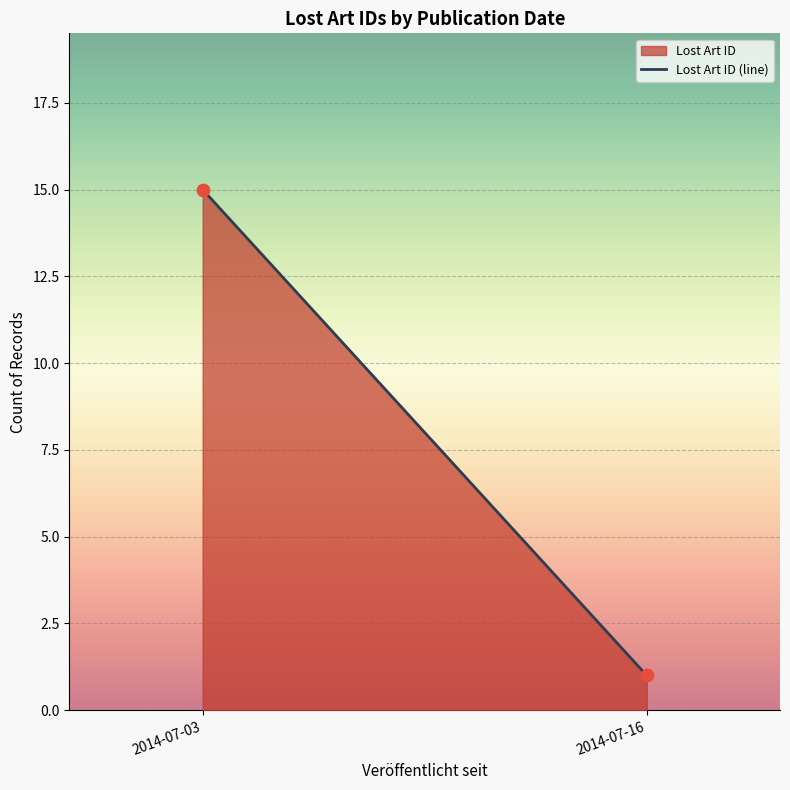

What is the average Y value?

8